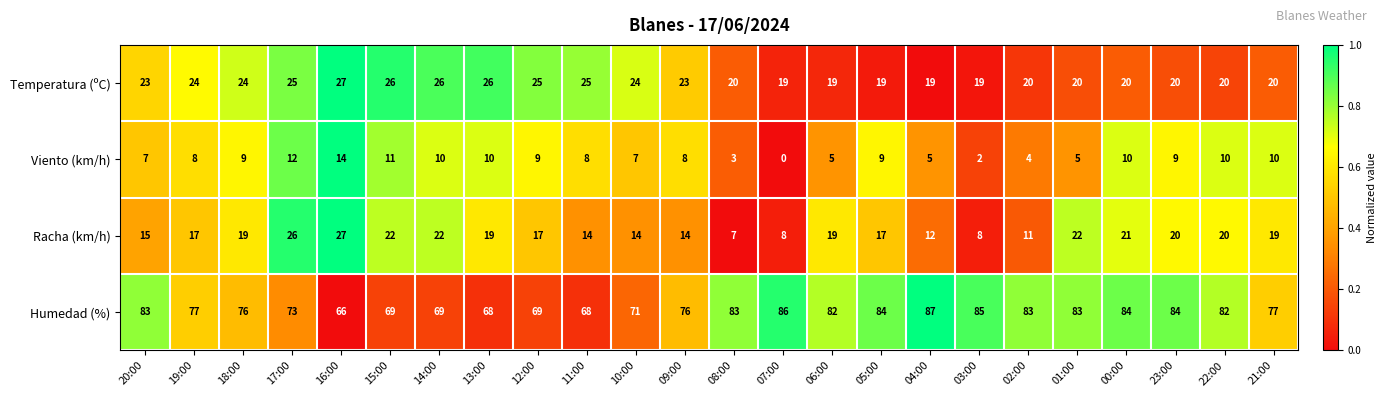

At which label does Humedad (%) first exceed 82?

20:00